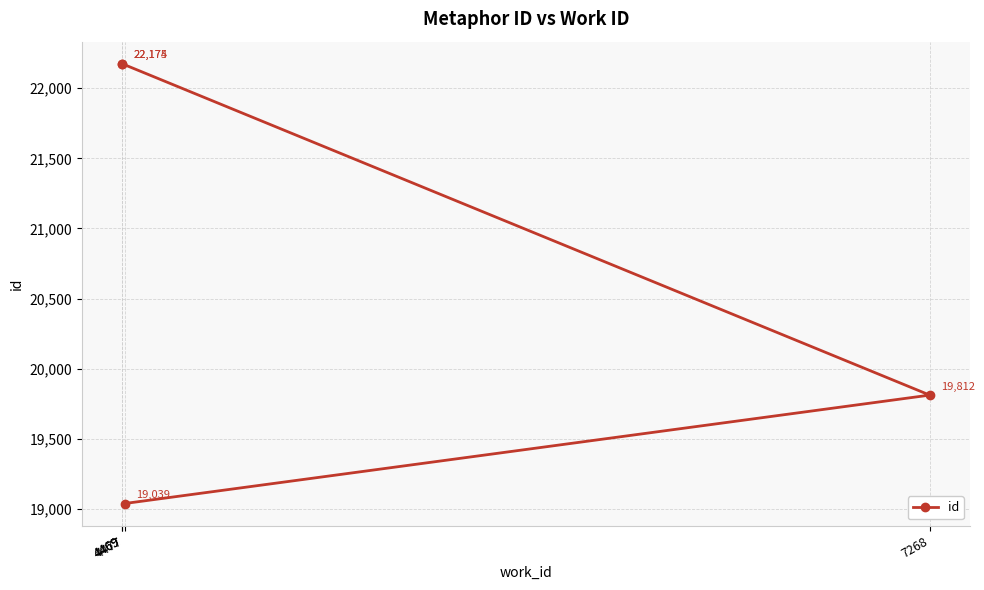

Is this an area chart (filled region under the line)?

No